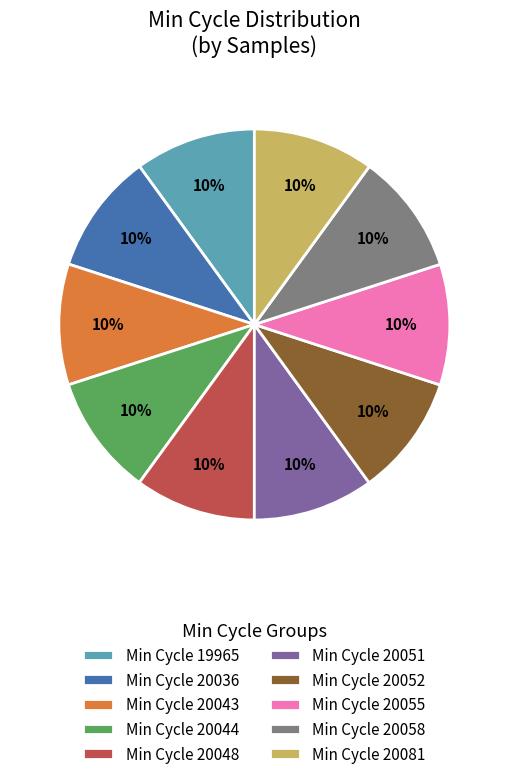

Do Min Cycle 20043 and Min Cycle 19965 together represent more than half of the pie?

No